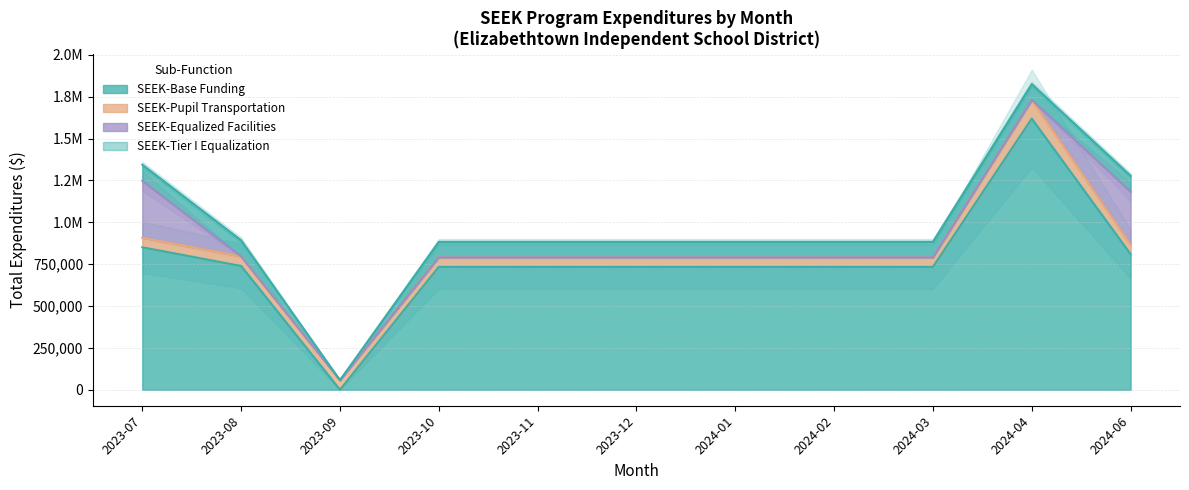

What position from the right is 2024-02?

4